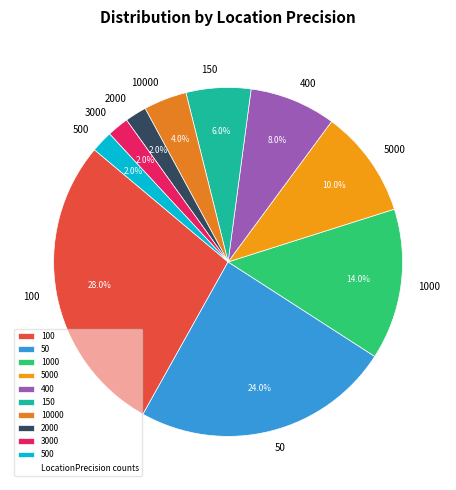

Is it true that 100 is 34% of the pie?

False